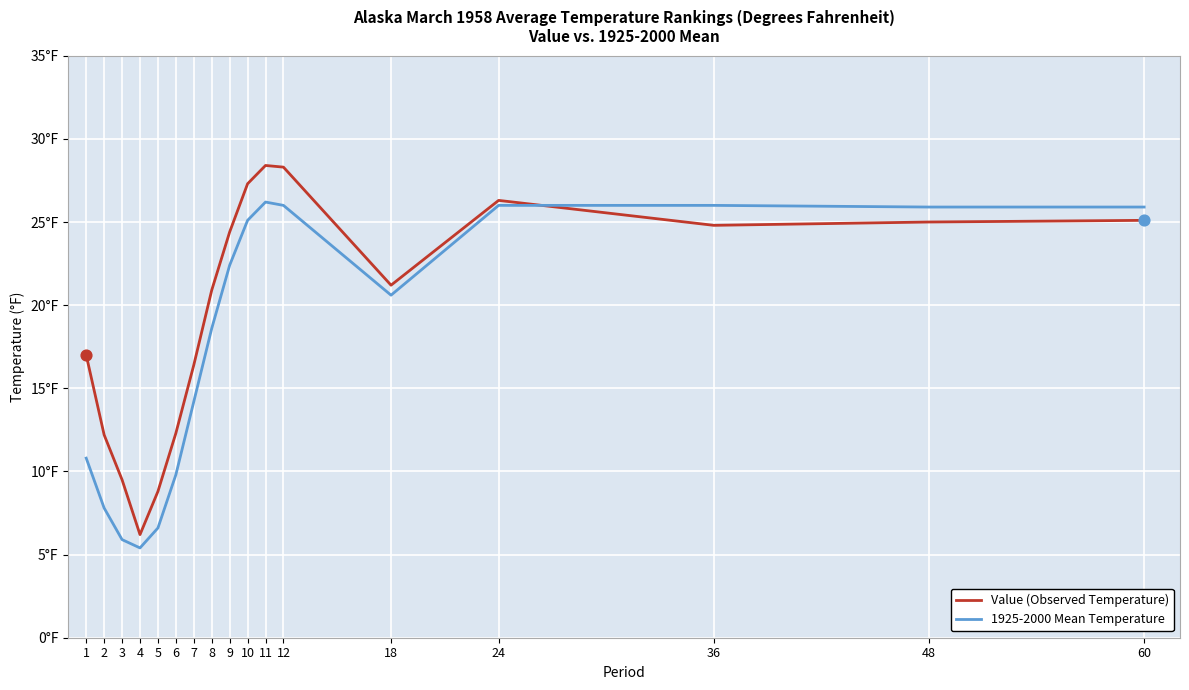

What is the total value across all series at 7?

30.6